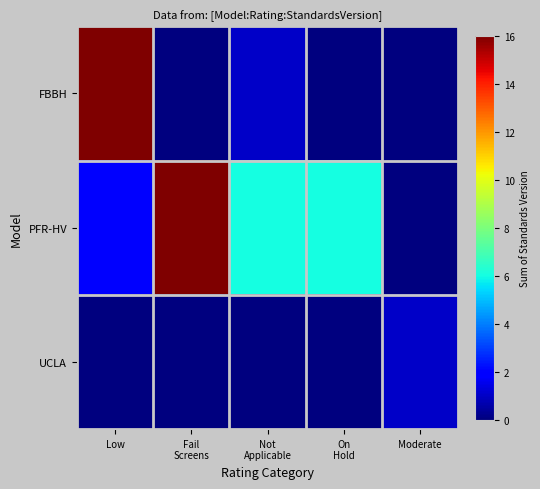

Reading left to right, list all the values displayed in this chart.

FBBH: Low=16	Fail
Screens=0	Not
Applicable=1	On
Hold=0	Moderate=0
PFR-HV: Low=2	Fail
Screens=20	Not
Applicable=6	On
Hold=6	Moderate=0
UCLA: Low=0	Fail
Screens=0	Not
Applicable=0	On
Hold=0	Moderate=1